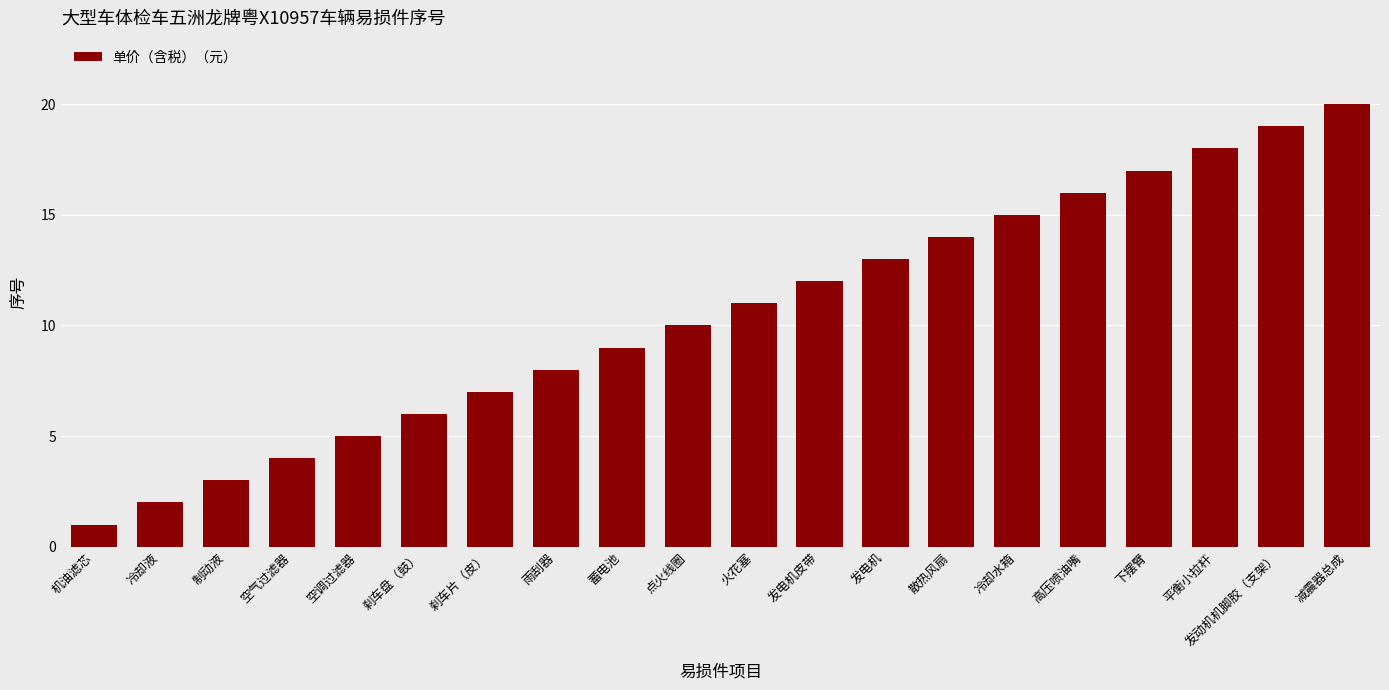

Reading left to right, transcribe all the data shown in this chart.

1	2	3	4	5	6	7	8	9	10	11	12	13	14	15	16	17	18	19	20